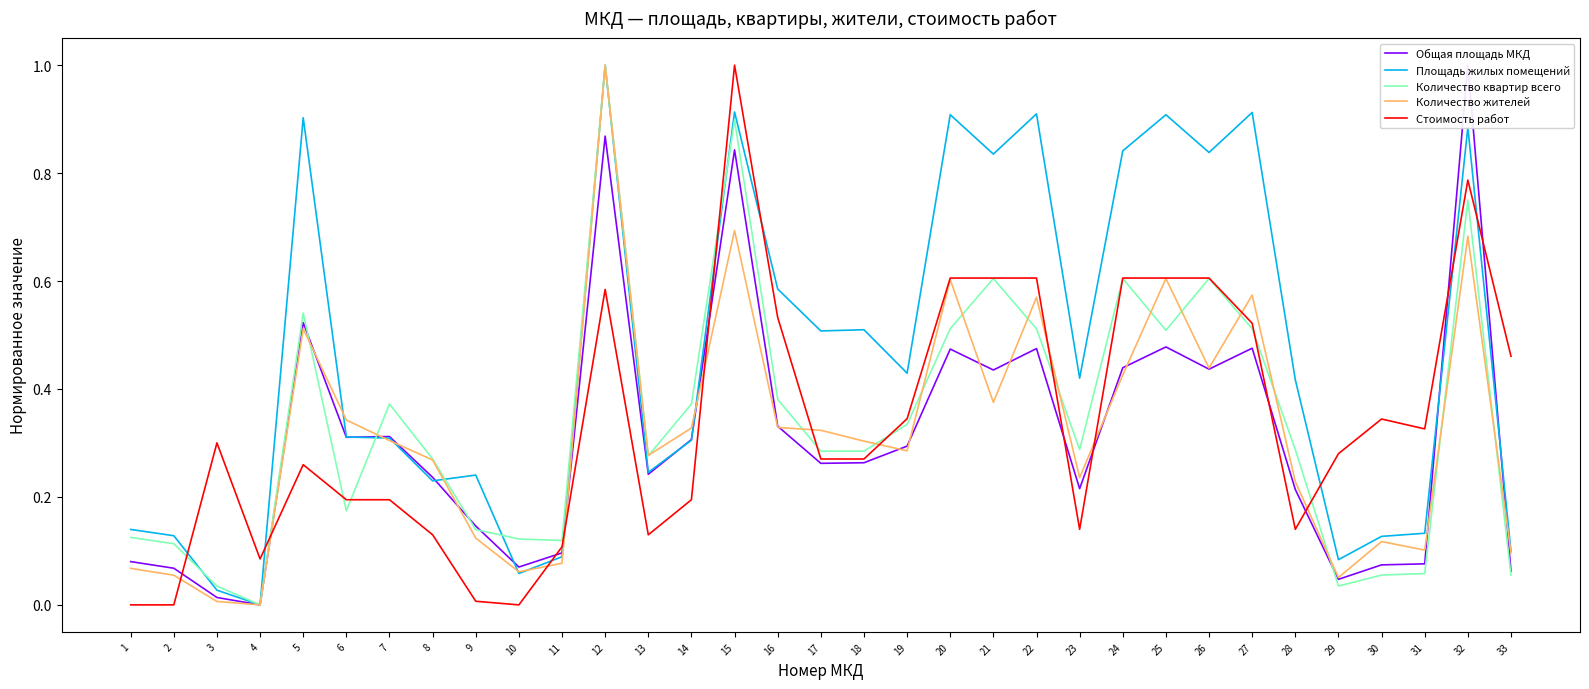

True or false: Площадь жилых помещений has more than 2 interior local peaks.

True